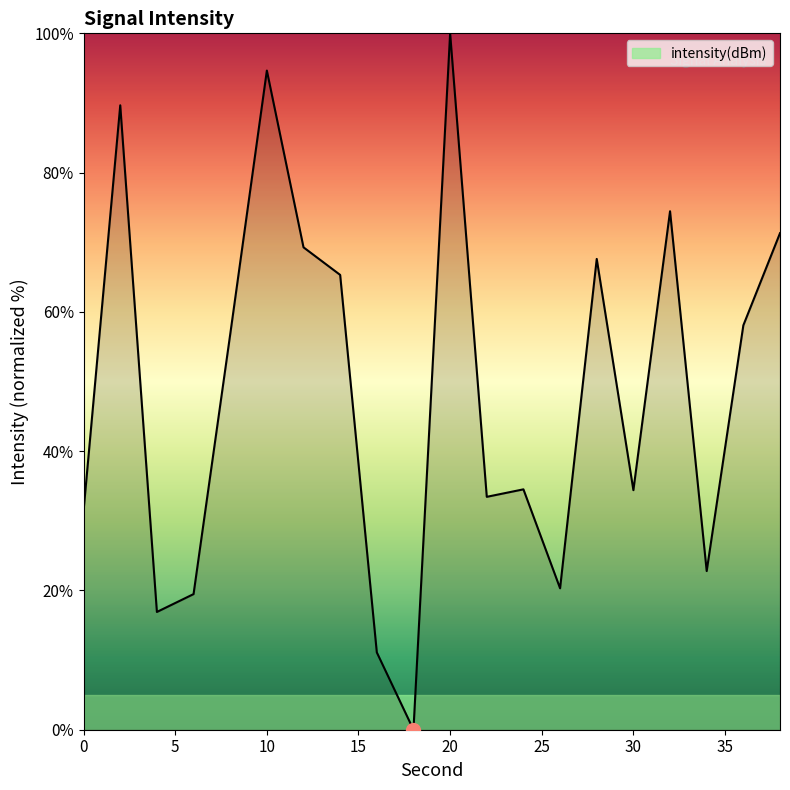

True or false: the data has more than 0 interior local peaks.

True